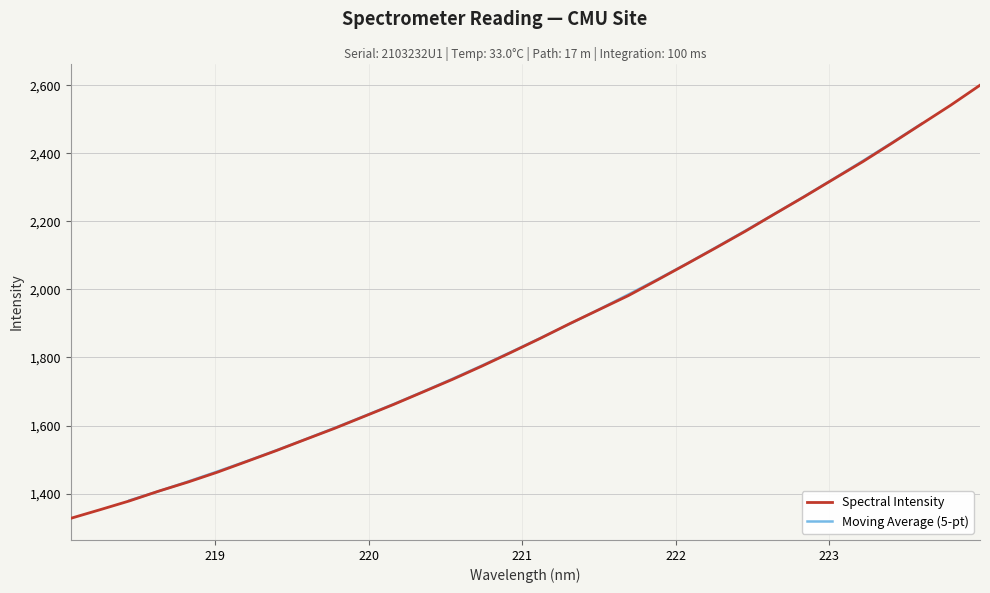

What is the maximum value for Spectral Intensity?

2599.9